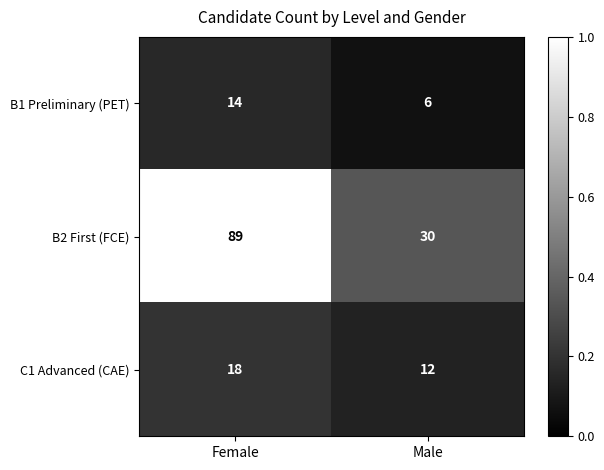

List the series in order of their peak value, lowest first.

B1 Preliminary (PET), C1 Advanced (CAE), B2 First (FCE)